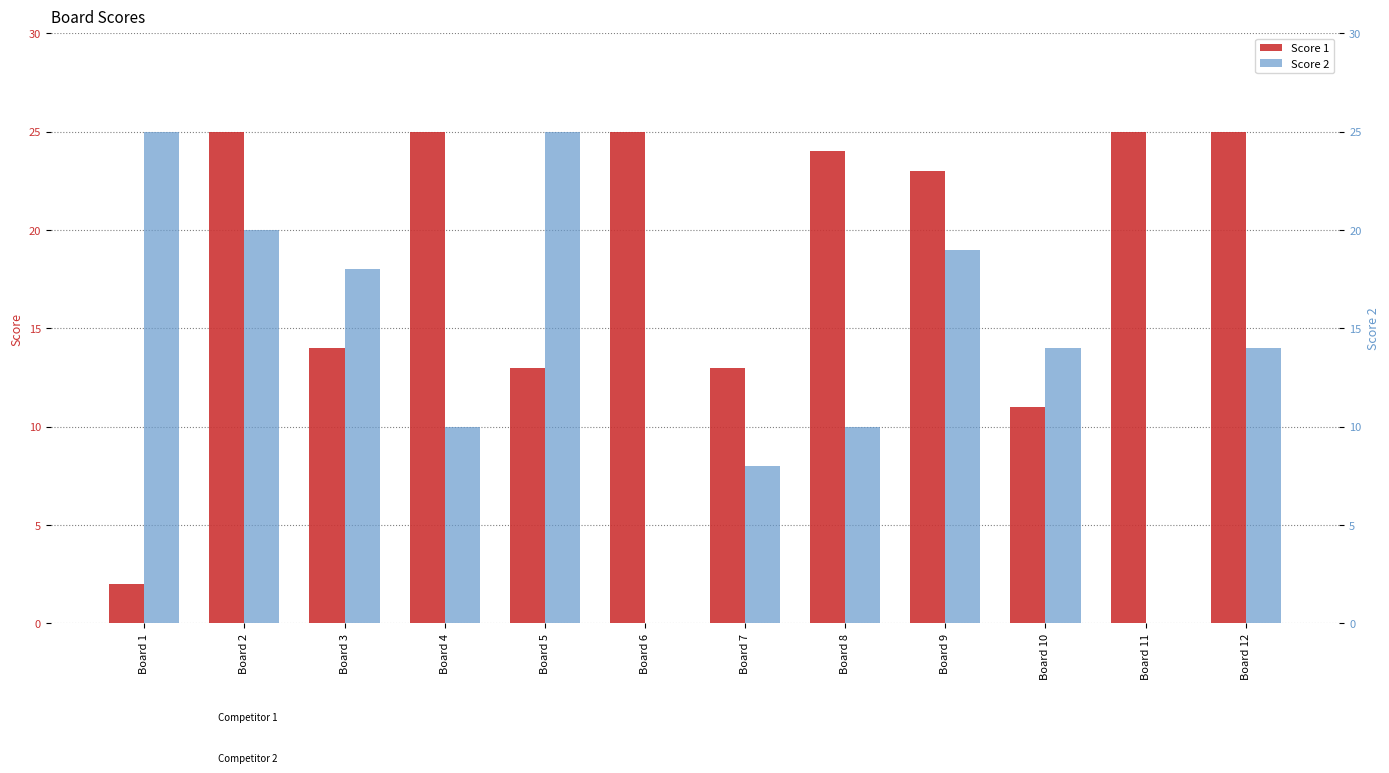

Between Board 1 and Board 8, which is larger?

Board 8